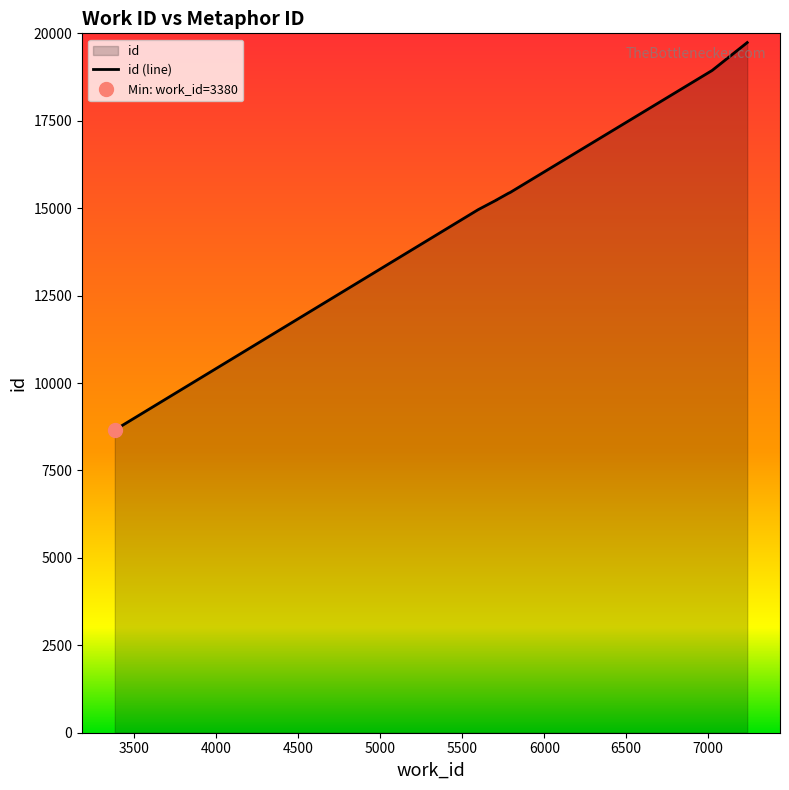

Reading left to right, transcribe all the data shown in this chart.

3380=8658	5597=14959	5709=15235	5709=15237	5782=15428	5791=15447	7024=18939	7238=19736